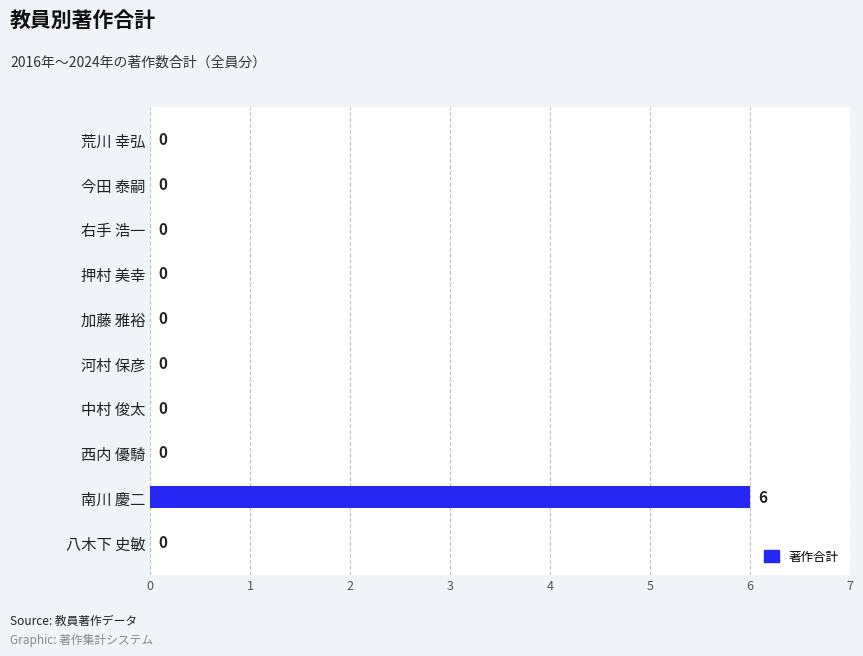

Reading top to bottom, list all the values displayed in this chart.

荒川 幸弘=0	今田 泰嗣=0	右手 浩一=0	押村 美幸=0	加藤 雅裕=0	河村 保彦=0	中村 俊太=0	西内 優騎=0	南川 慶二=6	八木下 史敏=0